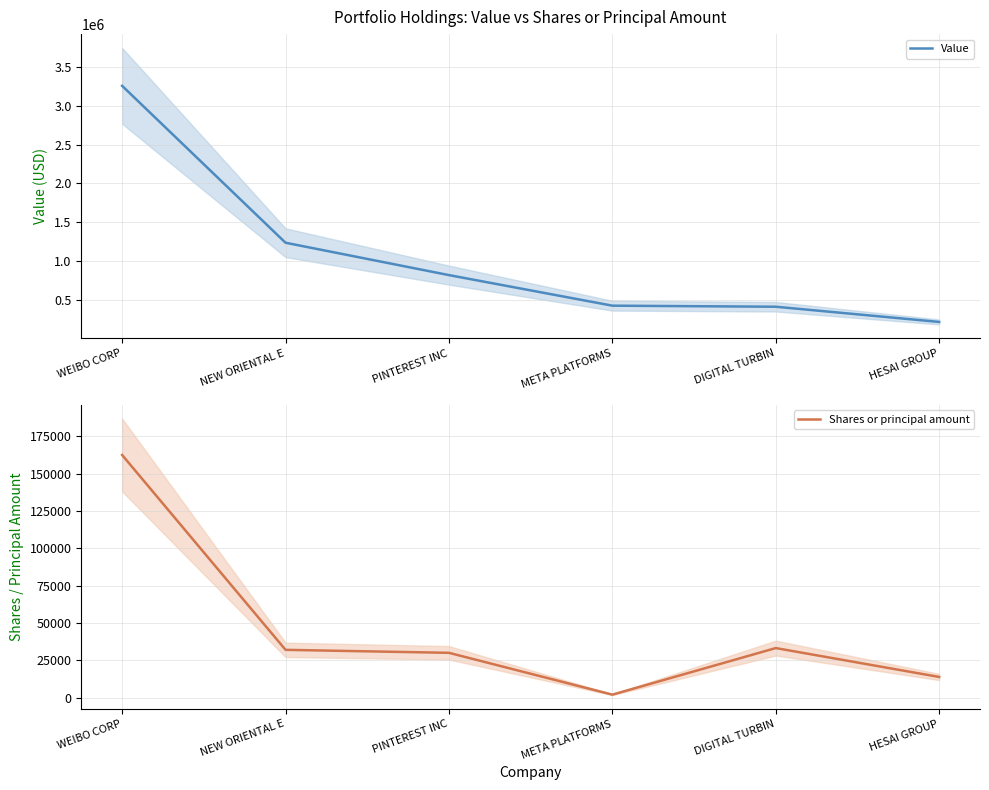

What is the sum of the Value values at WEIBO CORP and NEW ORIENTAL E?

4494267